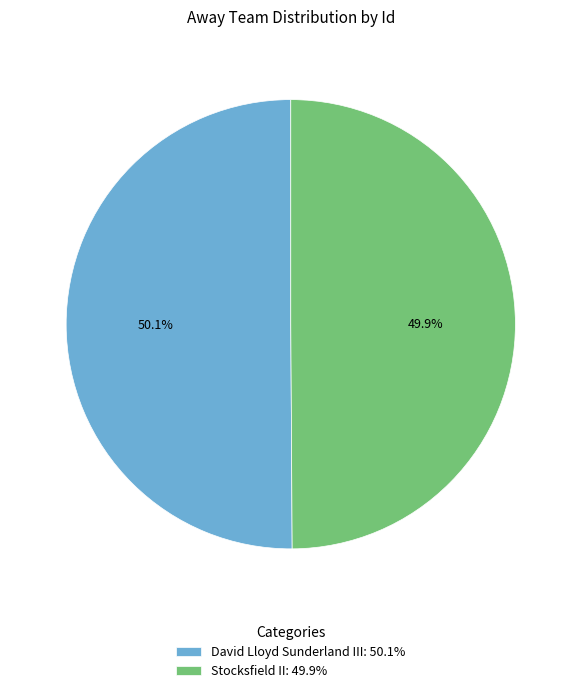

What percentage is the Stocksfield II slice, to the nearest percent?

50%